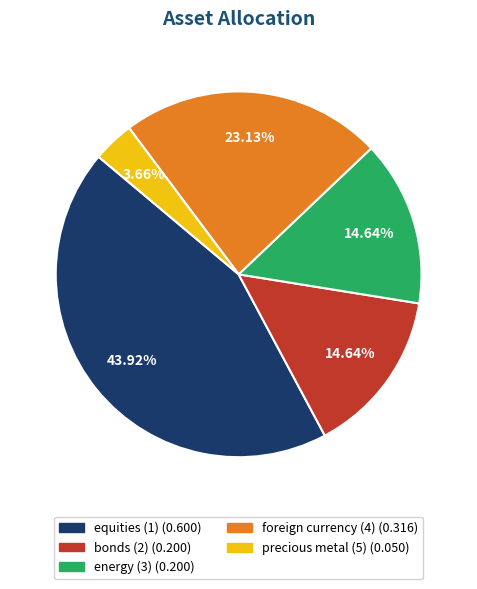

Between precious metal (5) and energy (3), which is larger?

energy (3)